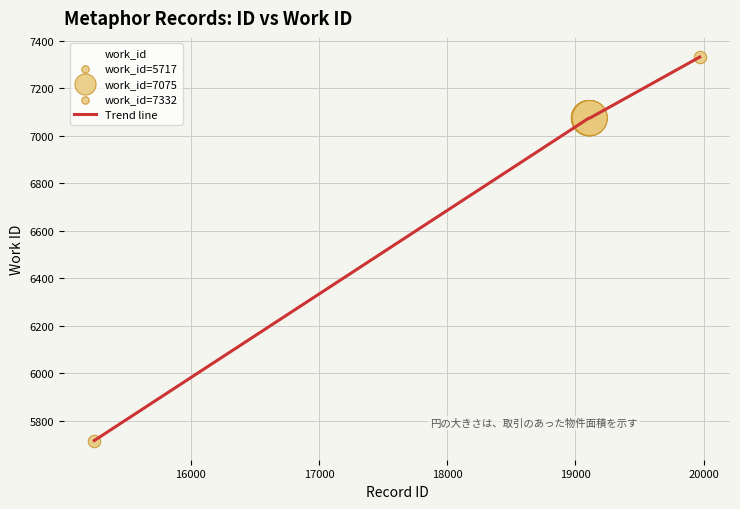

What is the smallest value displayed?

5717